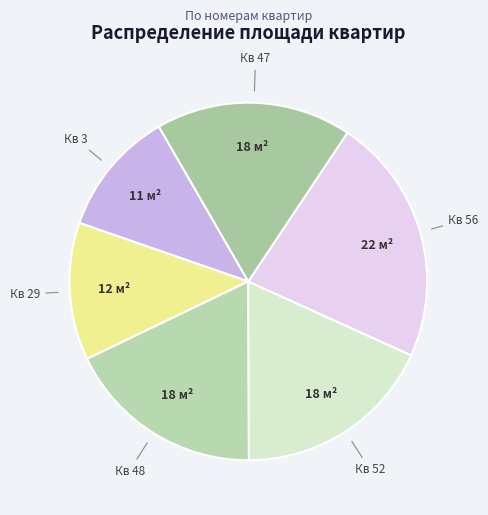

Combined, do Кв 47 and Кв 52 account for over 50%?

No